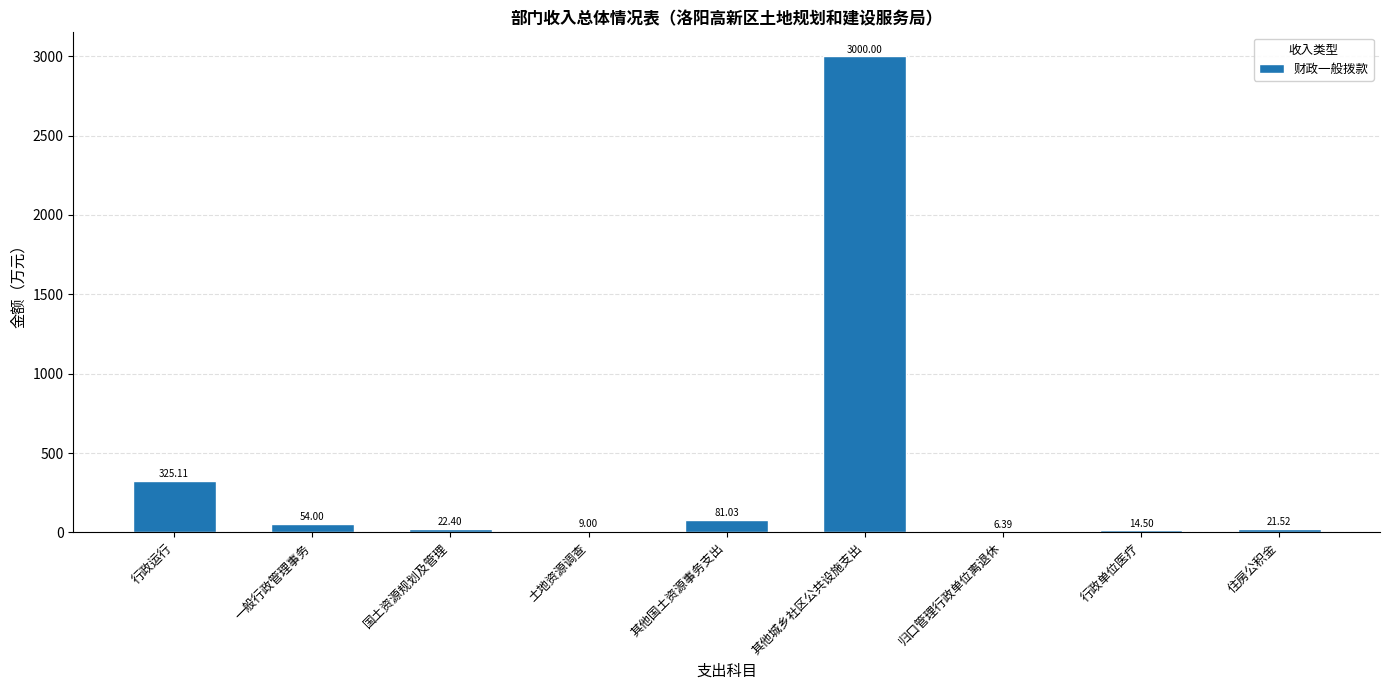

What is the sum of the values at 归口管理行政单位离退休 and 一般行政管理事务?

60.4